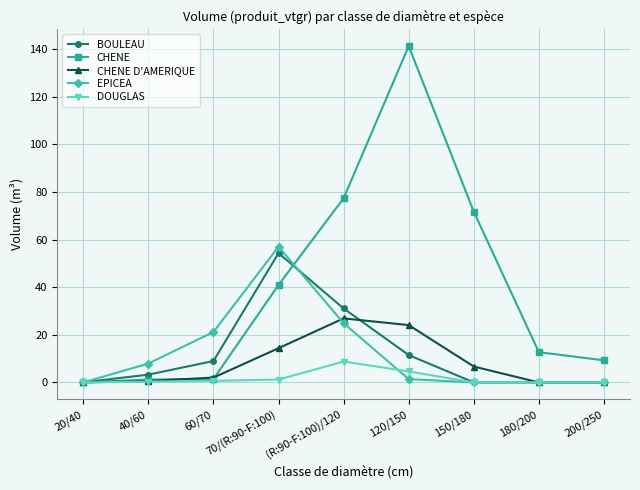

What value does the CHENE series have at 60/70?

1.5